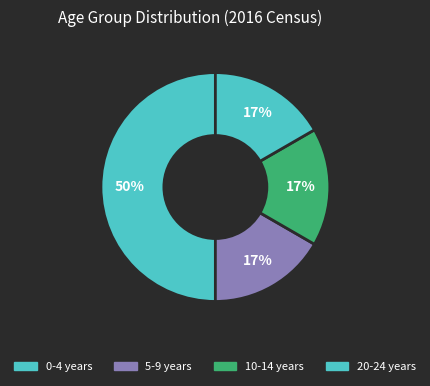

How many segments does this pie chart have?

4